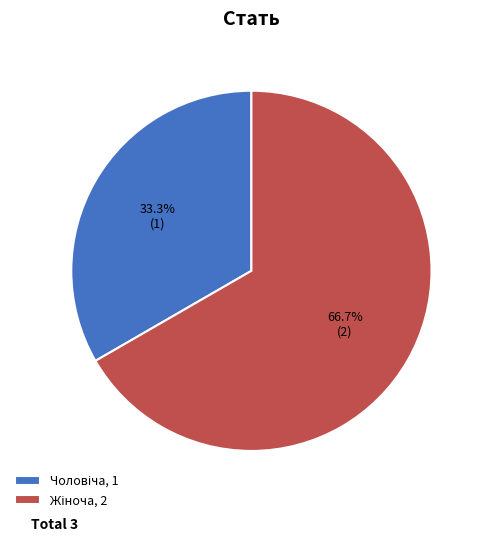

What percentage is the Жіноча slice, to the nearest percent?

67%